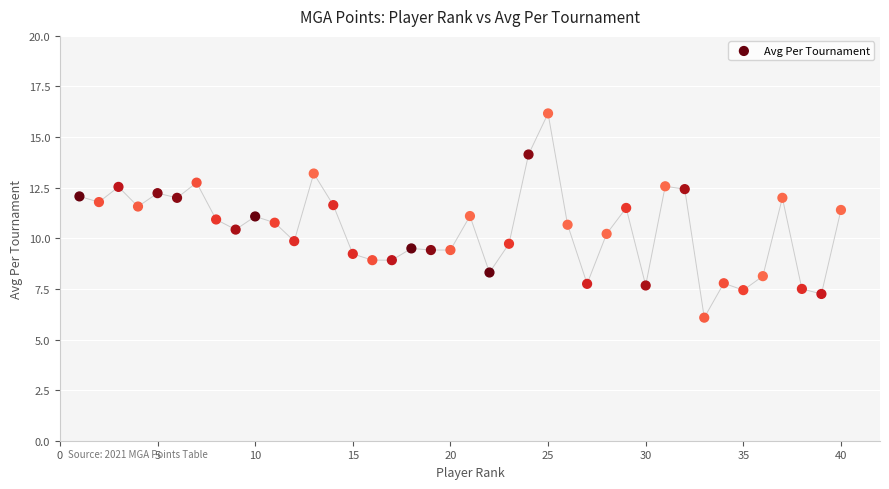

What is the range of X values (max minus min)?

39.0